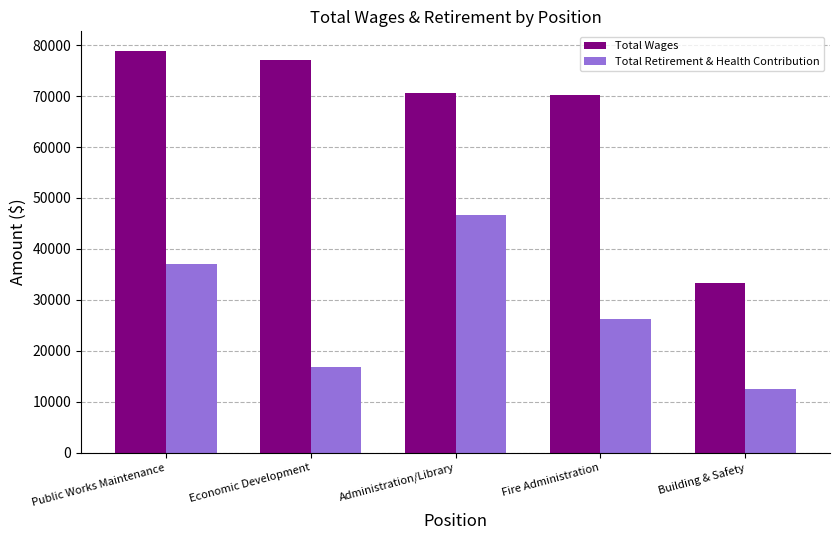

Is the value of Total Retirement & Health Contribution at Administration/Library greater than the value of Total Wages at Economic Development?

No